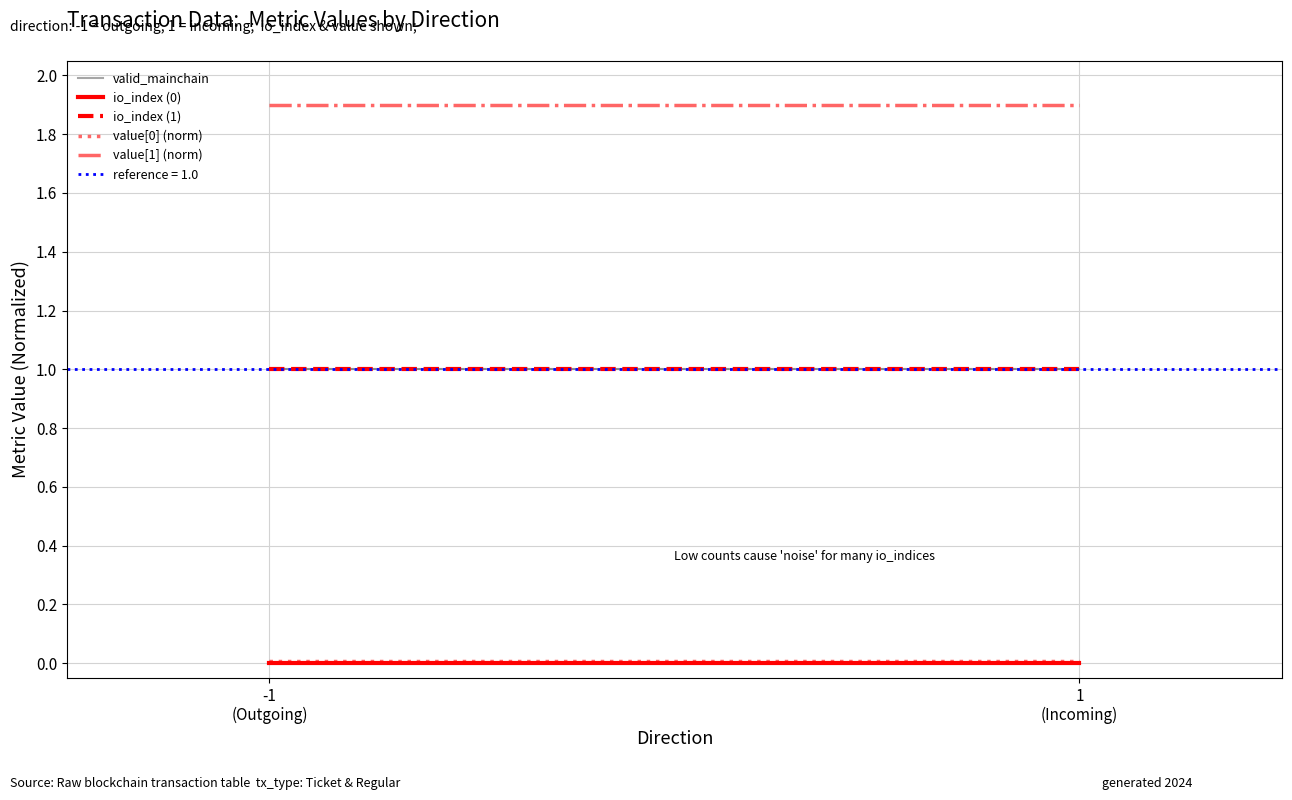

Which series has the largest total across all categories?

value[1] (norm)